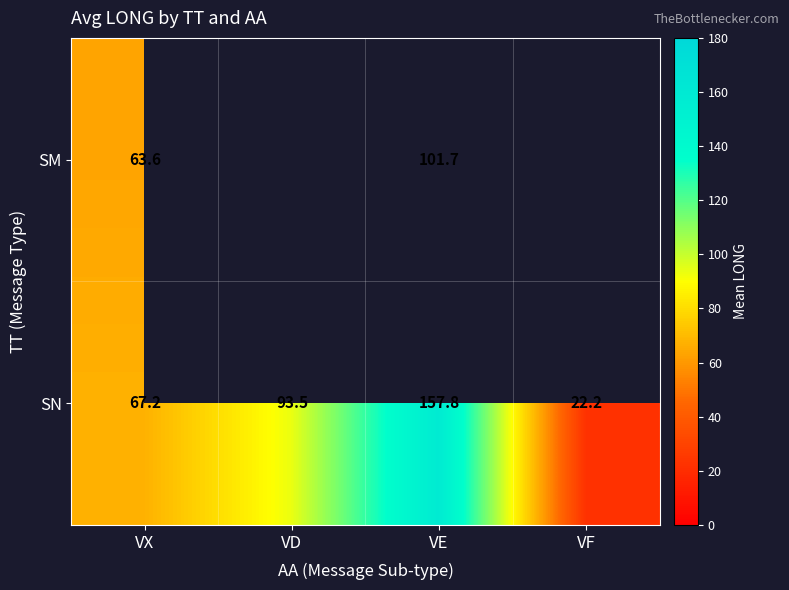

List the labels in order of SN value, smallest first.

VF, VX, VD, VE